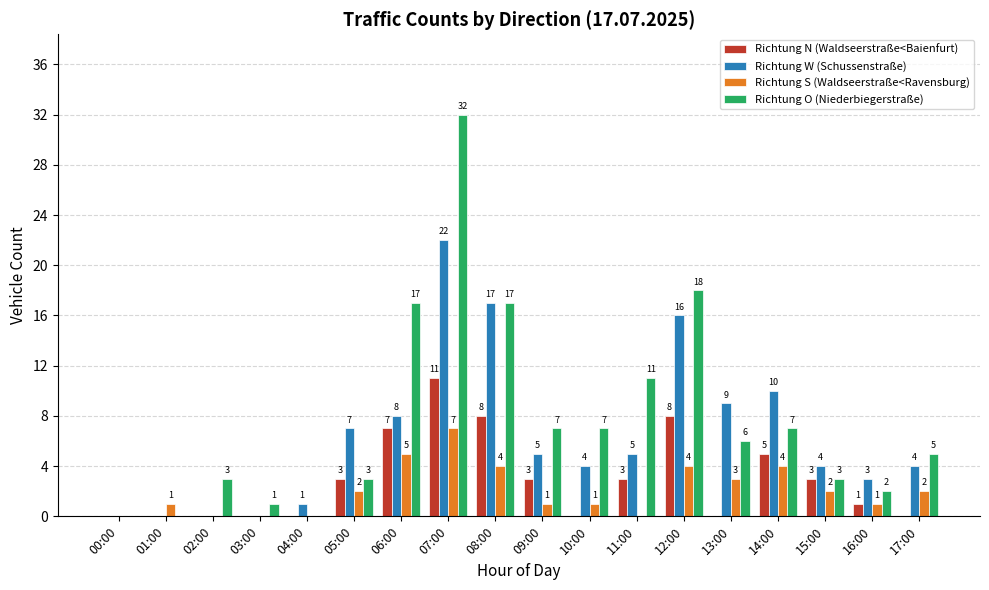

What is the sum of all Richtung W (Schussenstraße) values?

115